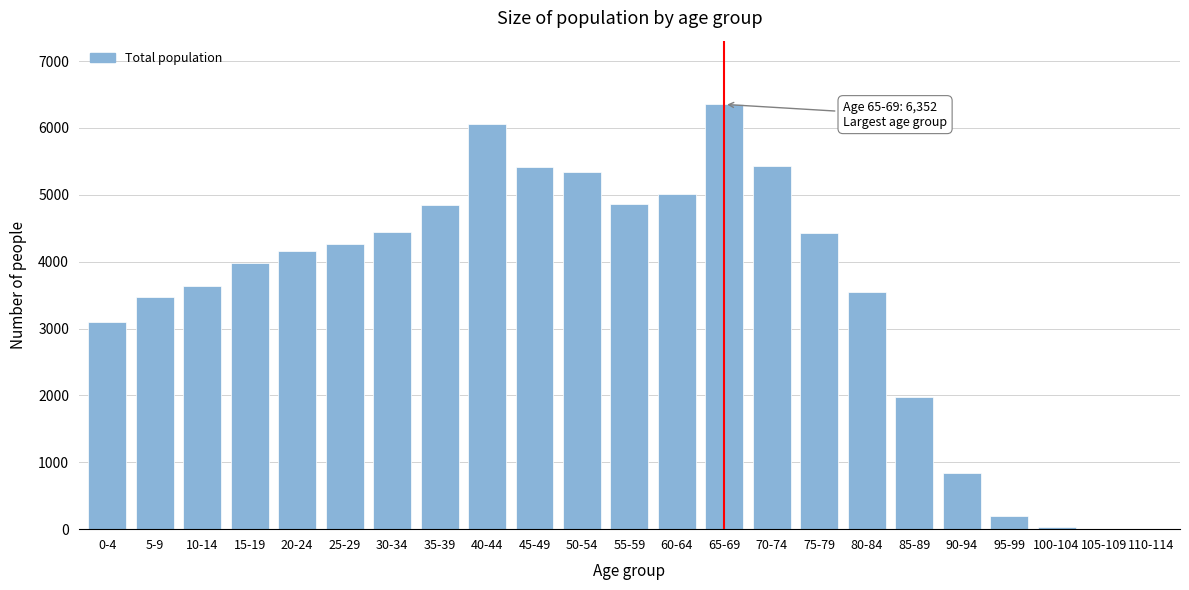

Which label corresponds to the largest value in the chart?

65-69